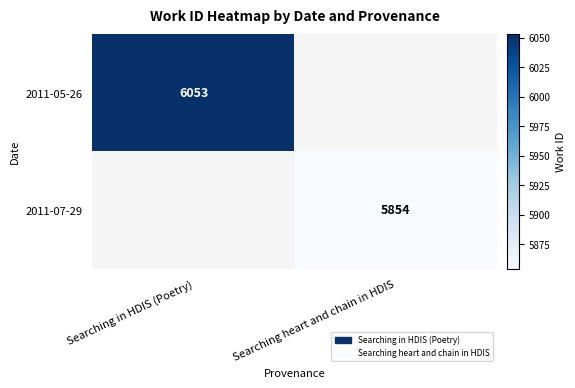

The value of 2011-05-26 at Searching in HDIS (Poetry) is 6053. True or false?

True